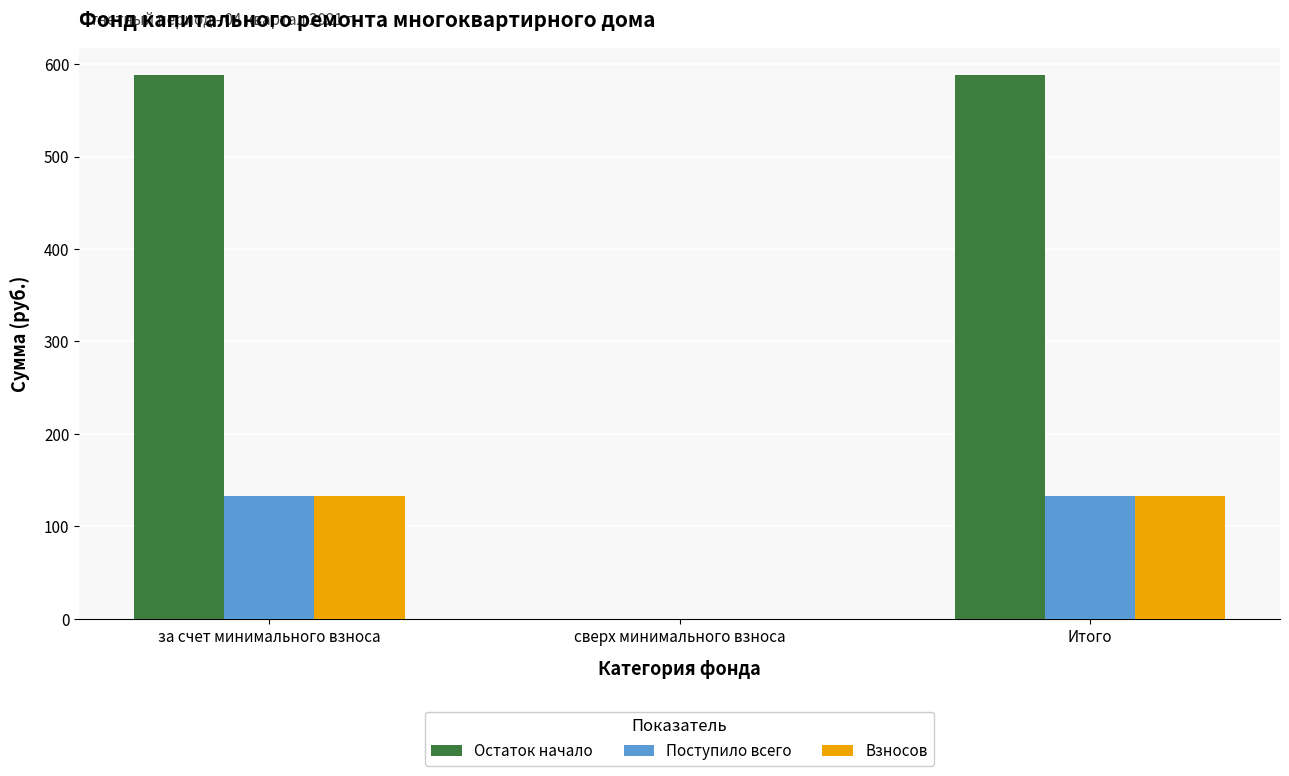

How many values in Поступило всего are above zero?

2